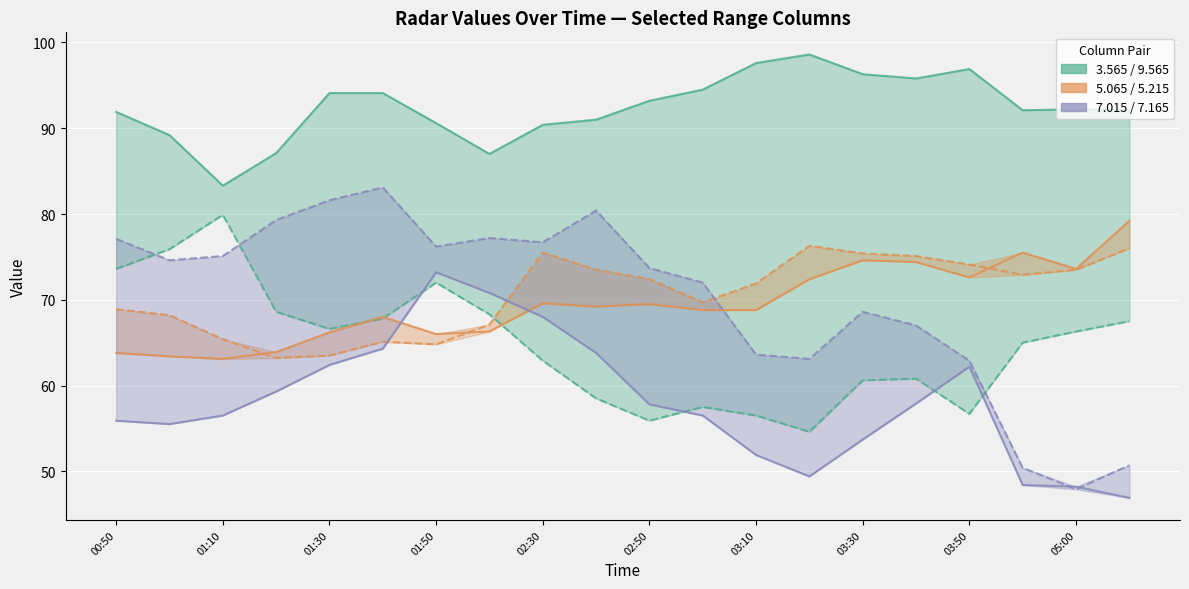

At which category does 9.565 reach its first local valley?

01:30